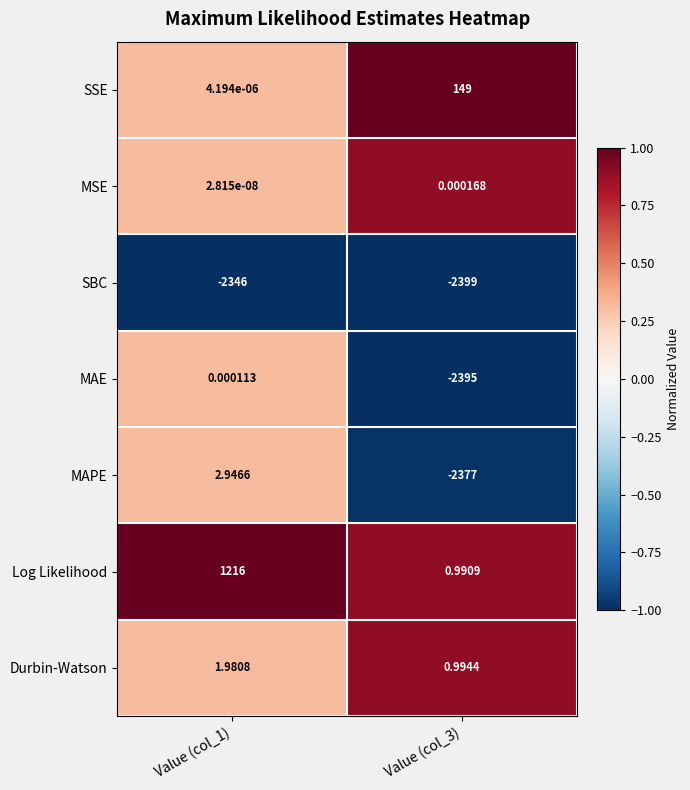

List the series in order of their peak value, lowest first.

SBC, MAE, MSE, Durbin-Watson, MAPE, SSE, Log Likelihood